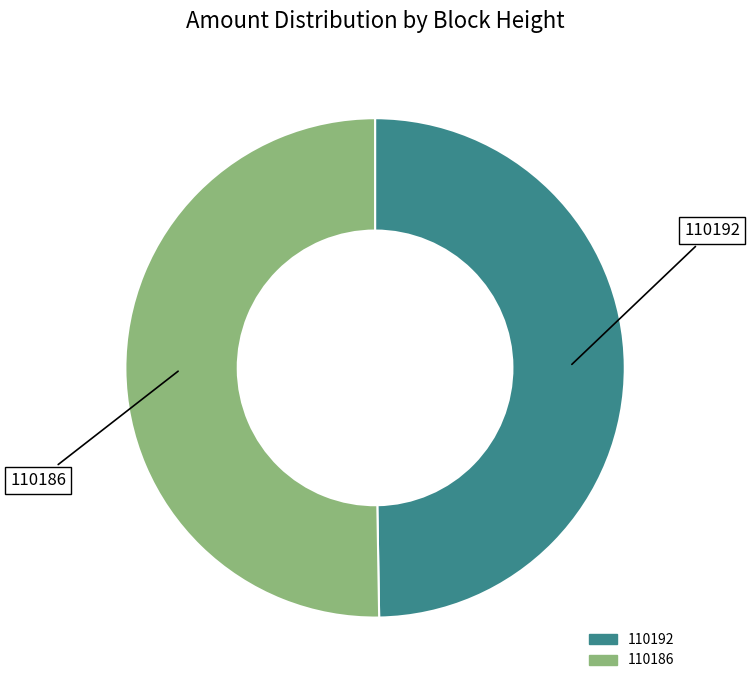

True or false: 110192 accounts for 1% of the total.

False